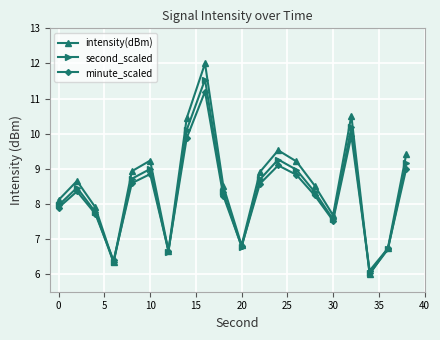

In intensity(dBm), how many points are higher than both neighbors (excluding endpoints)?

5